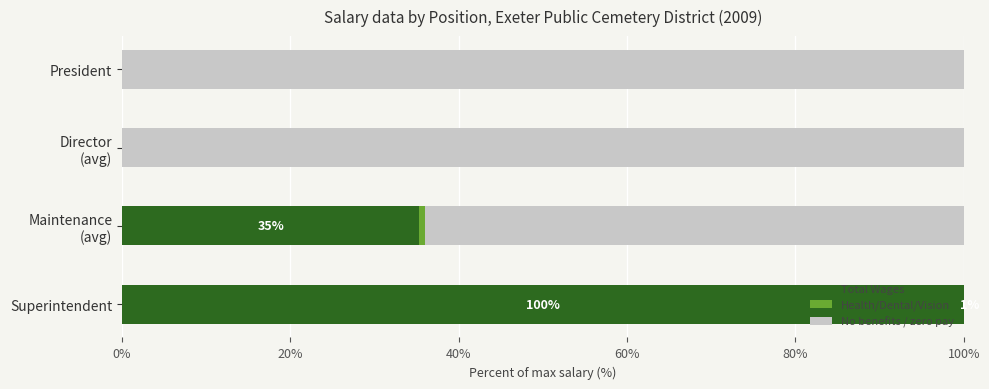

What is the approximate value of Total Wages at Superintendent?

100.0